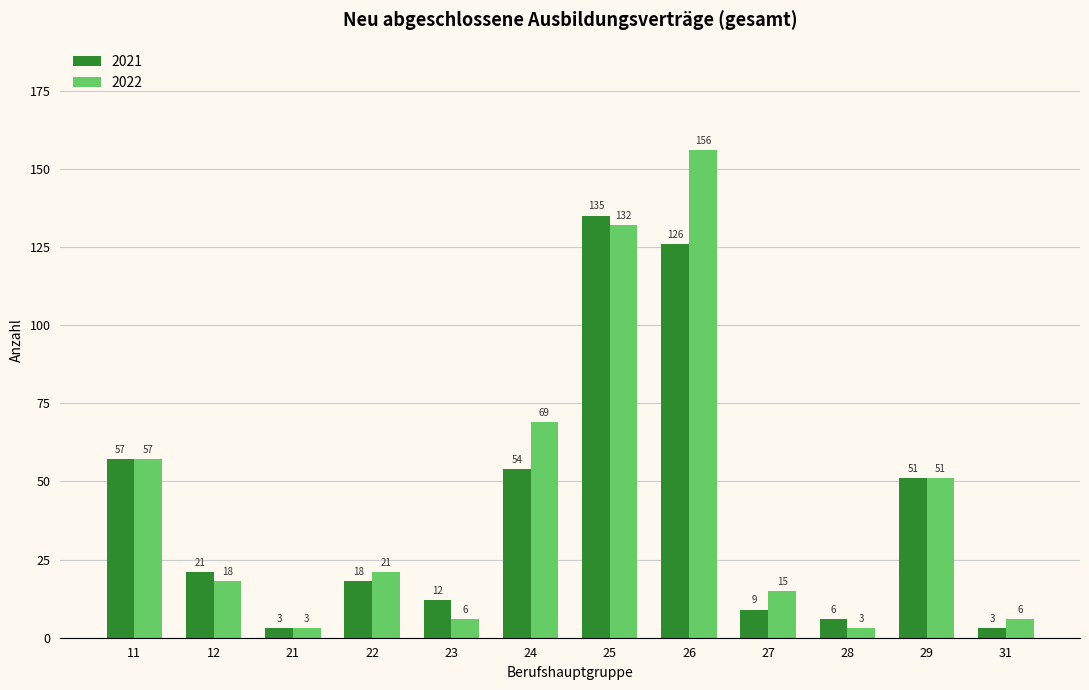

What is the difference between the second highest and minimum values in the 2021 series?

123